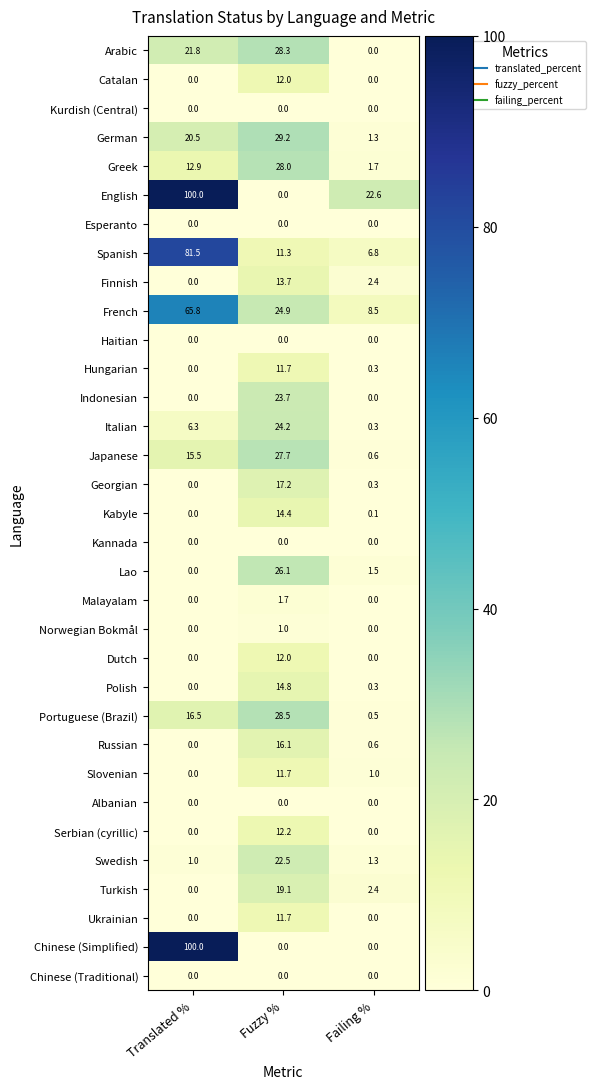

The Chinese (Traditional) series shows 0.0 at Fuzzy %. True or false?

True